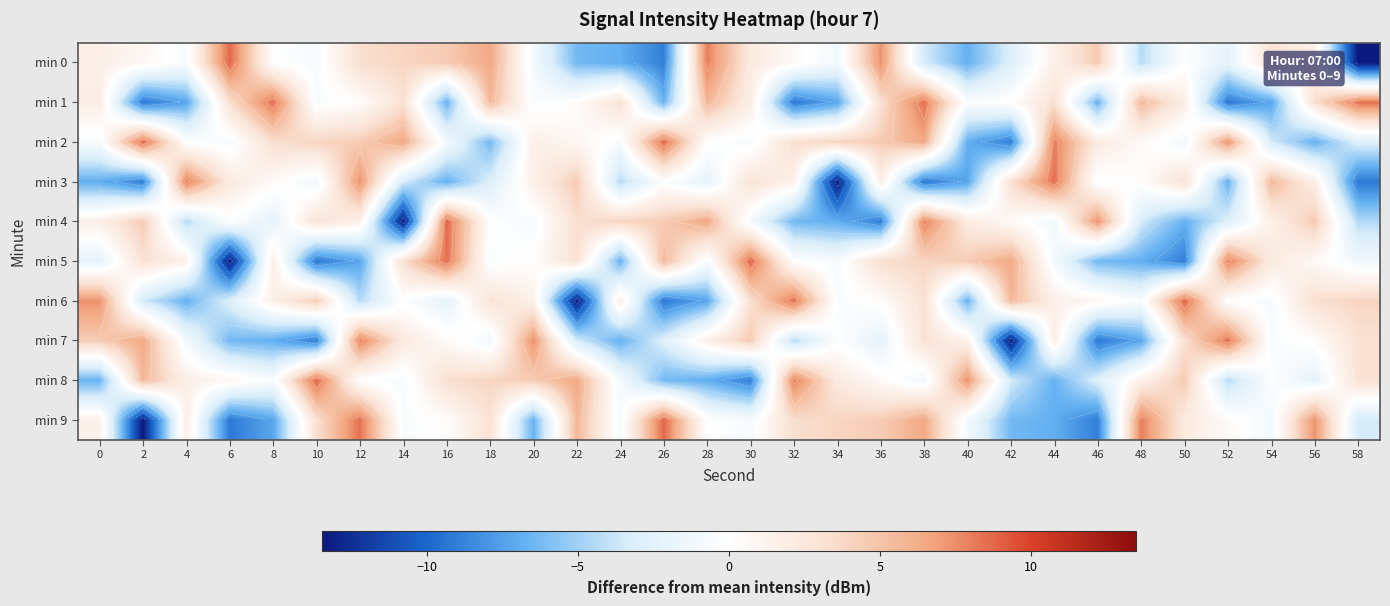

The min 4 series shows 6.2 at 26. True or false?

False